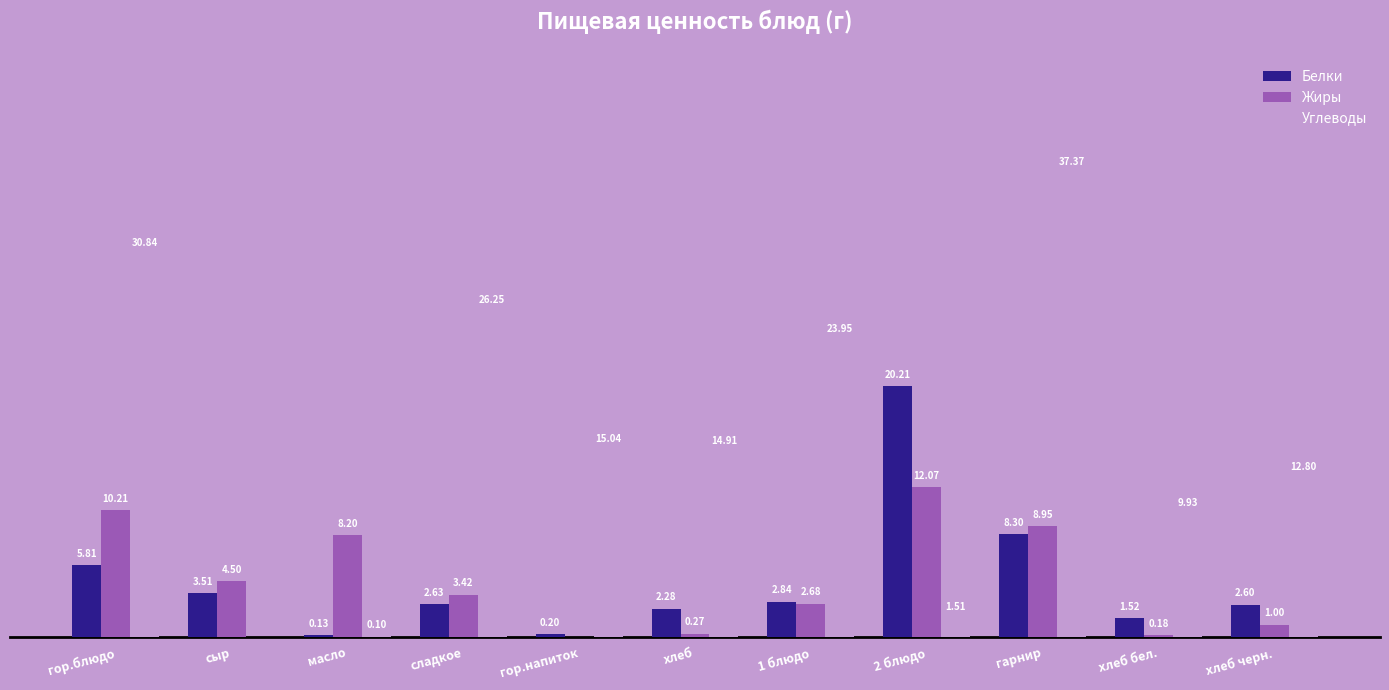

Which series changed the most between гор.блюдо and 2 блюдо?

Углеводы